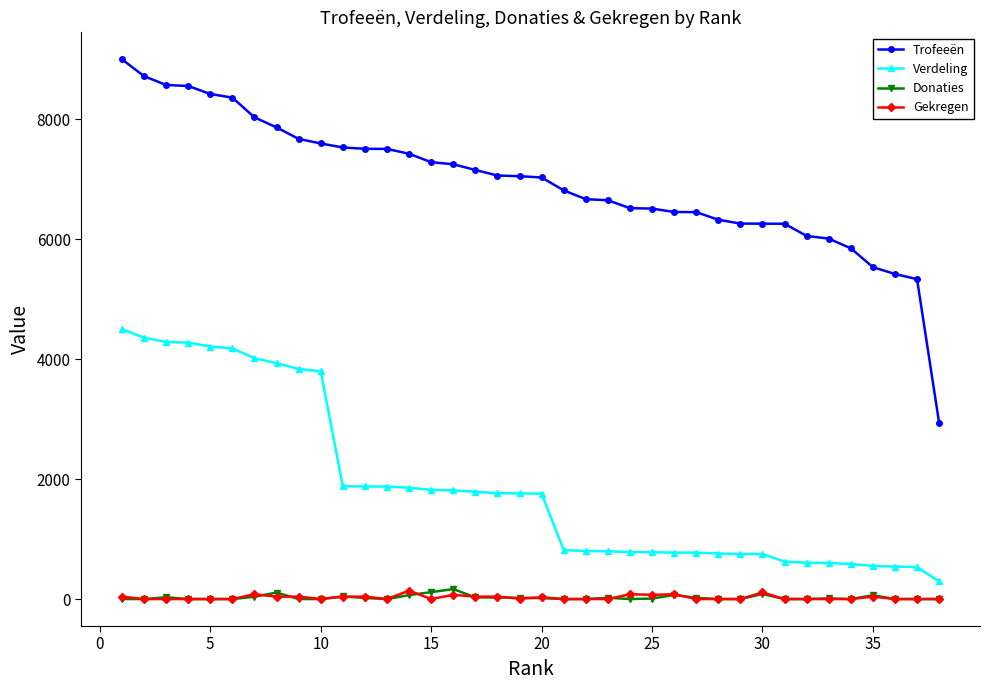

True or false: Verdeling and Trofeeën cross at least once.

False